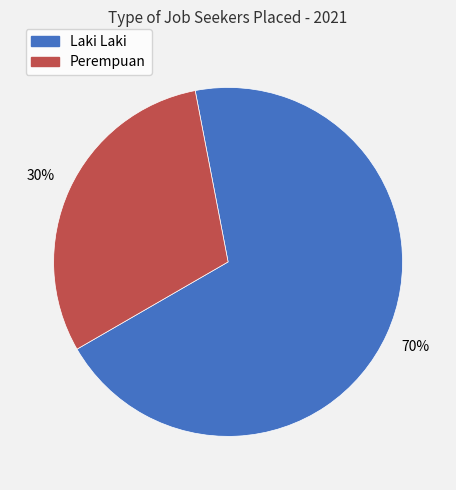

To the nearest percent, what is the combined percentage of Laki Laki and Perempuan?

100%